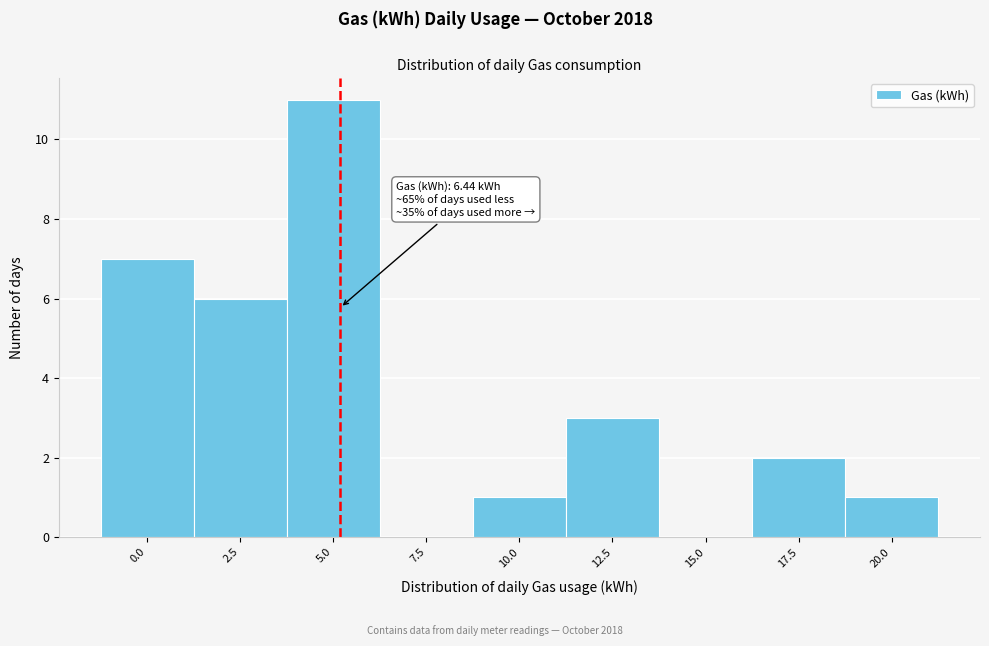

Reading right to left, extract all data points from this chart.

20.0=1	17.5=2	15.0=0	12.5=3	10.0=1	7.5=0	5.0=11	2.5=6	0.0=7